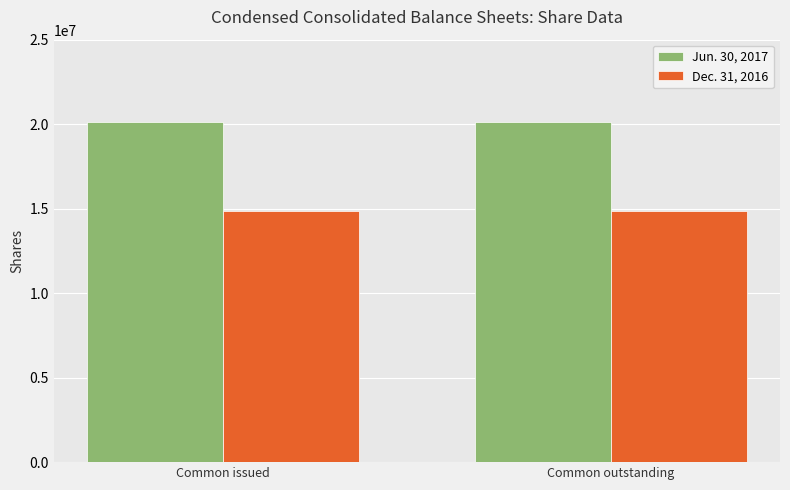

What is the maximum value for Jun. 30, 2017?

20124411